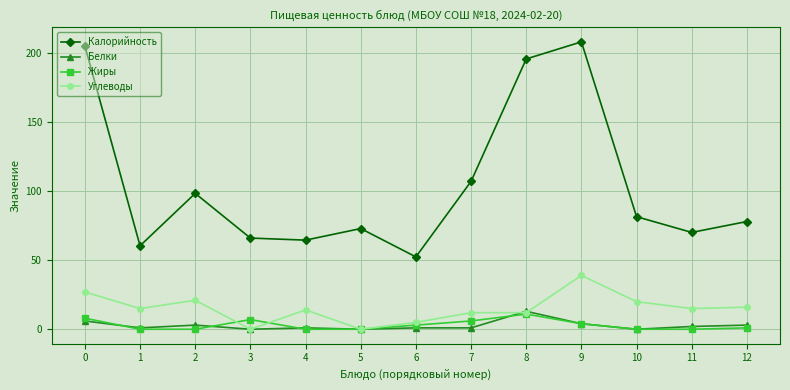

What is the value of the Калорийность point at the 1st from the left?

205.3